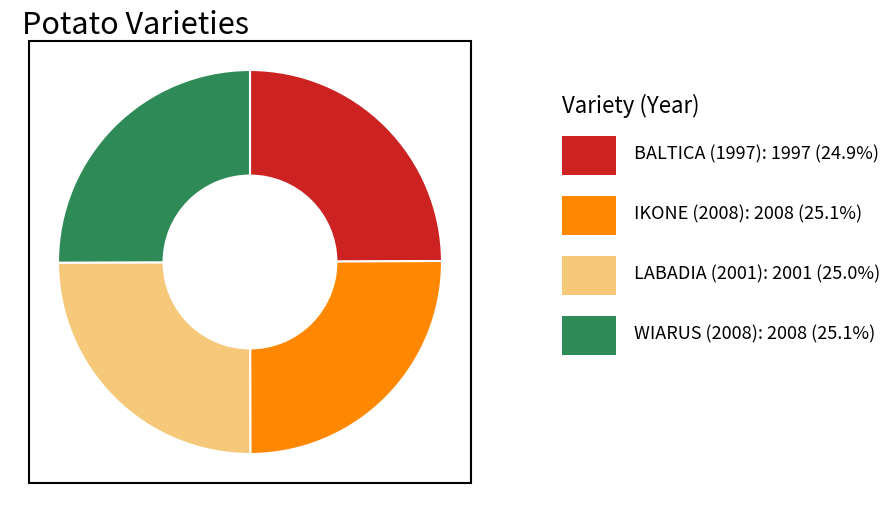

How many segments does this pie chart have?

4